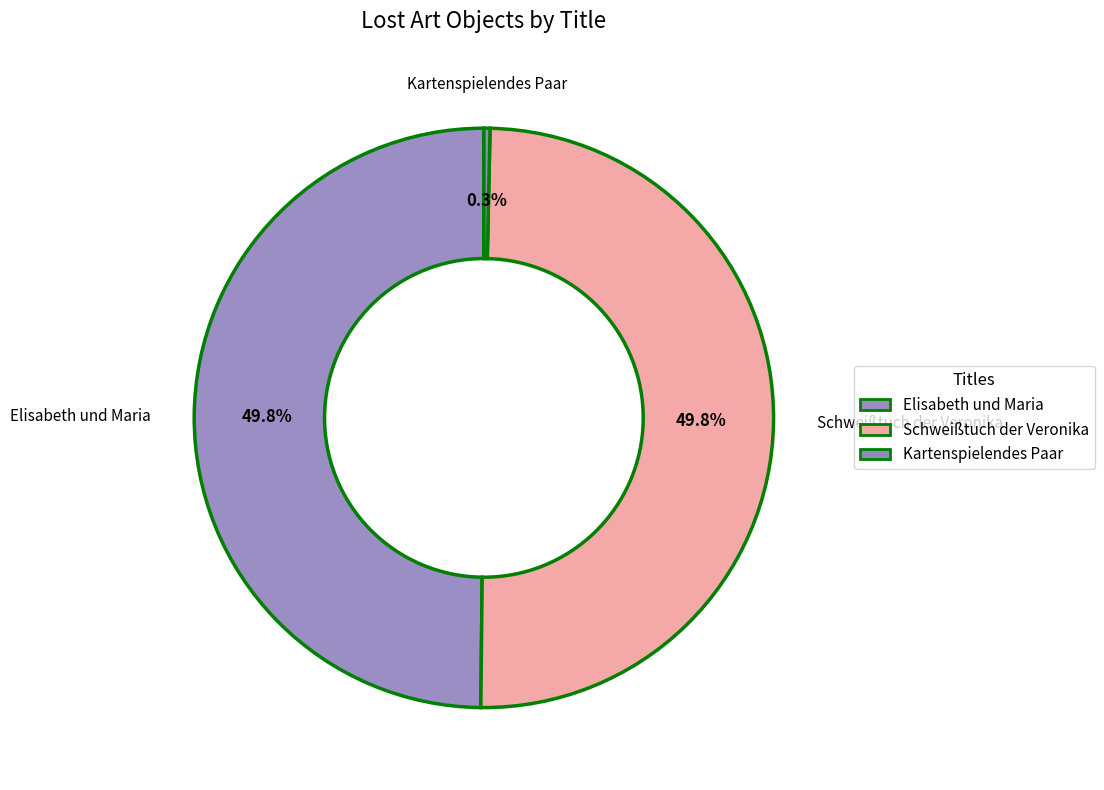

Does Kartenspielendes Paar represent more than half of the total?

No